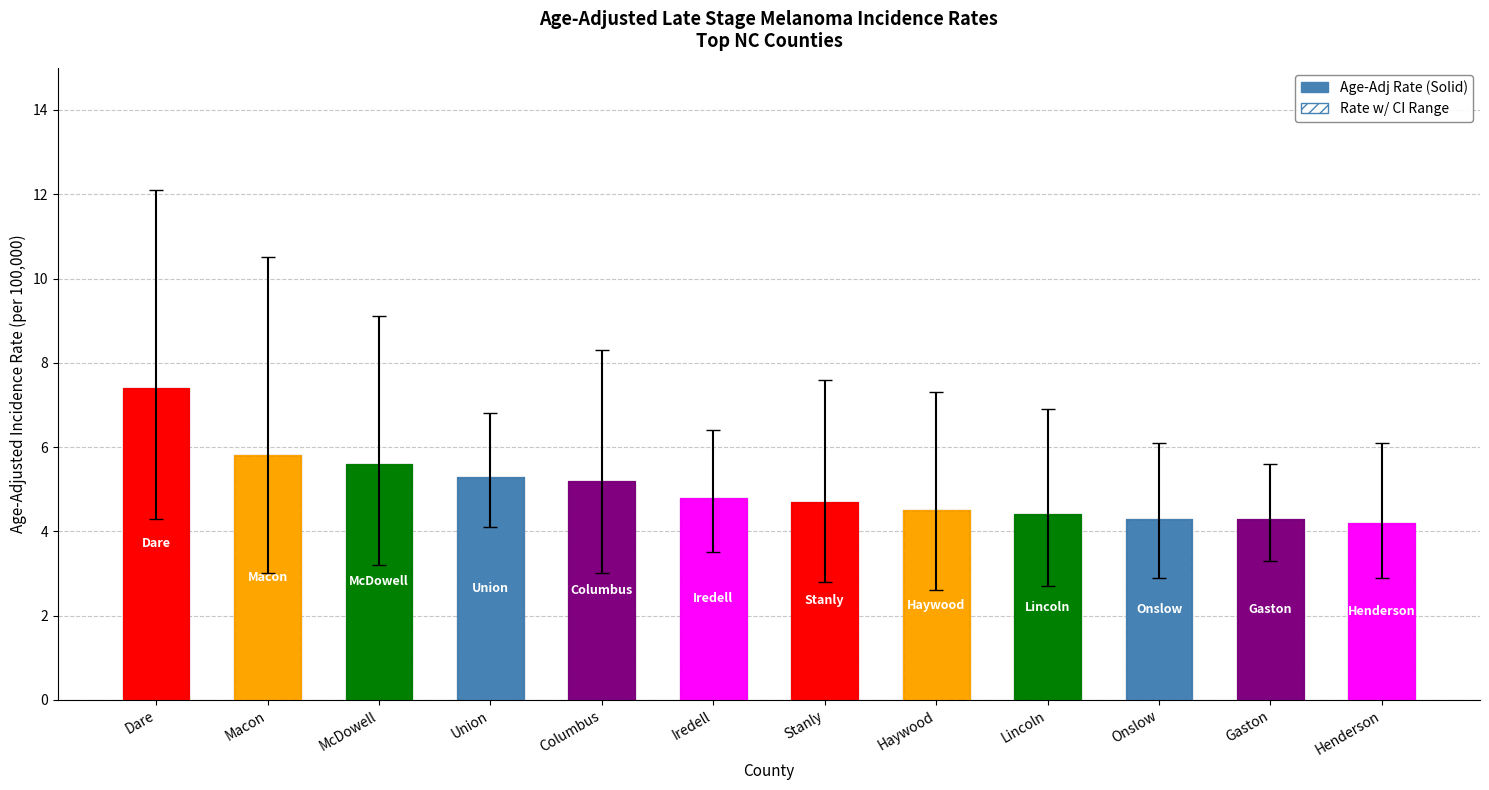

What is the difference between the second highest and minimum values?

1.6